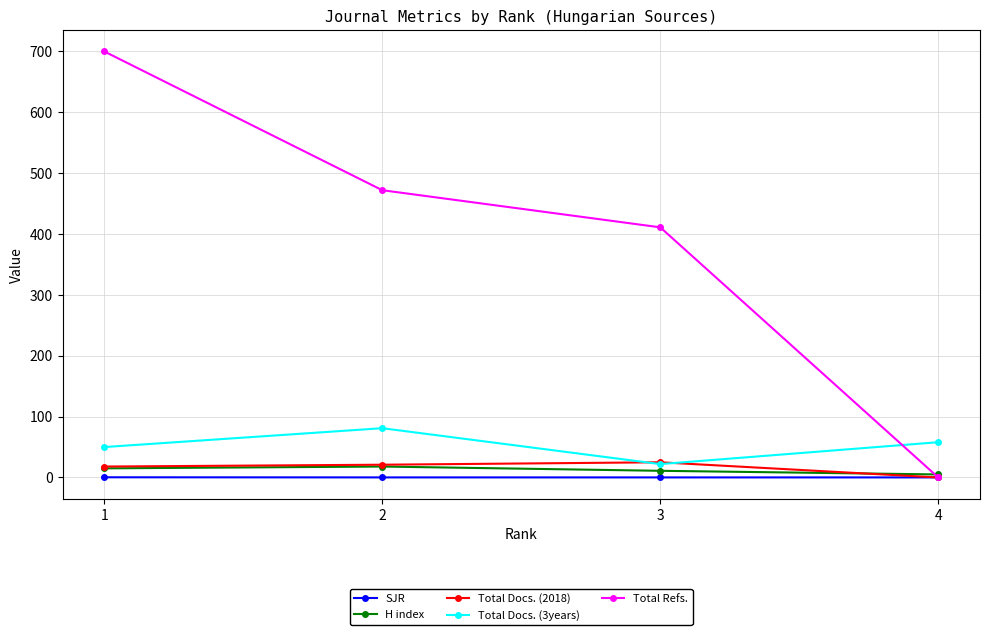

Is the value of Total Refs. at 2 greater than the value of H index at 1?

Yes